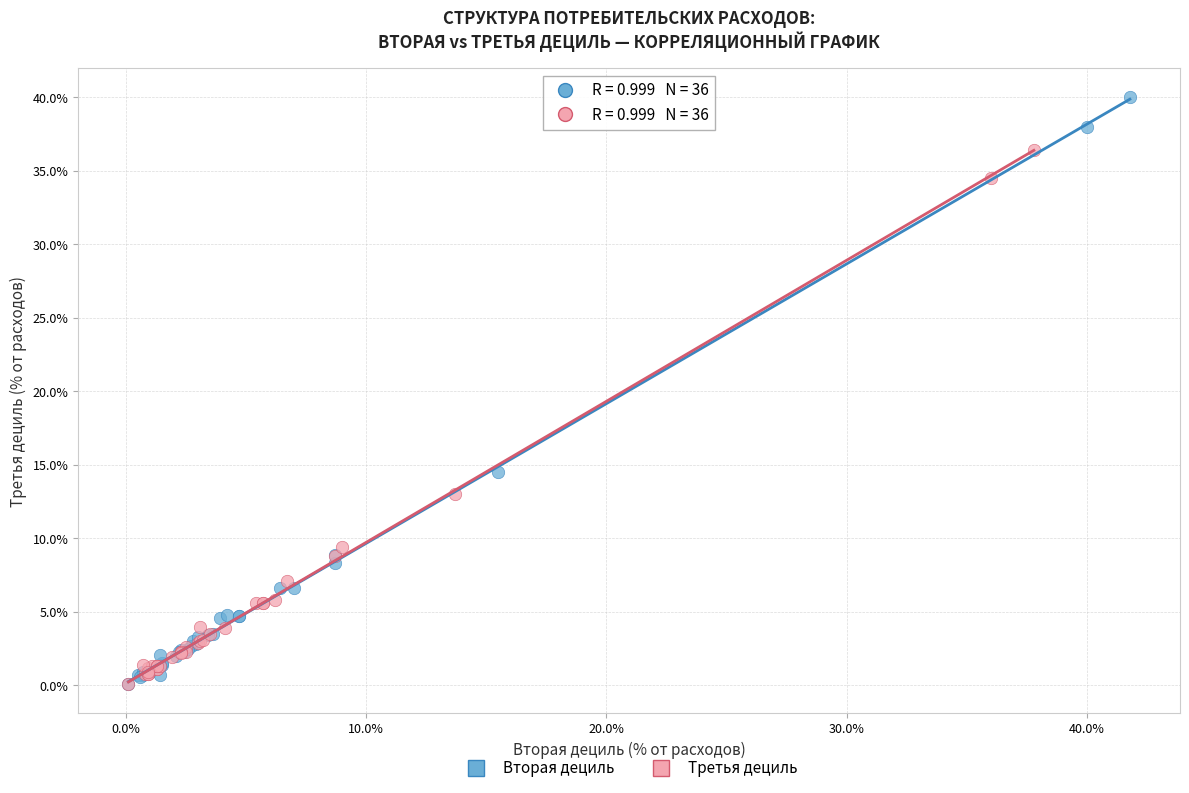

Which series has the largest Y range (max minus min)?

Вторая дециль